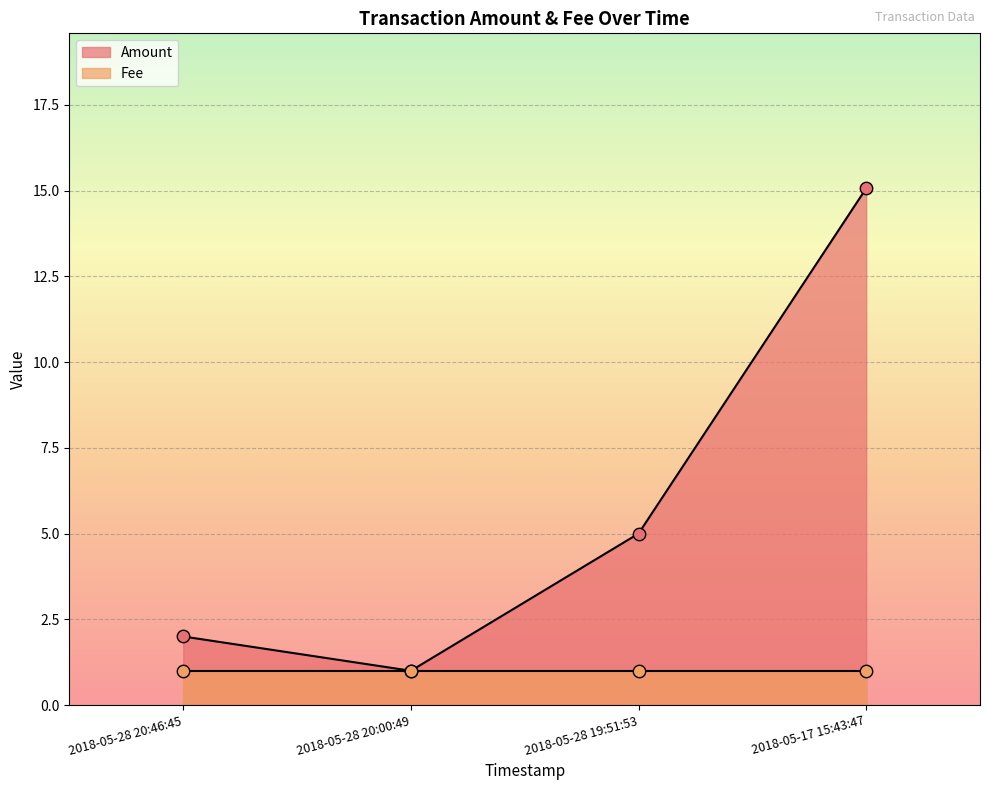

What is the change in value from 2018-05-28 19:51:53 to 2018-05-17 15:43:47?

+10.1